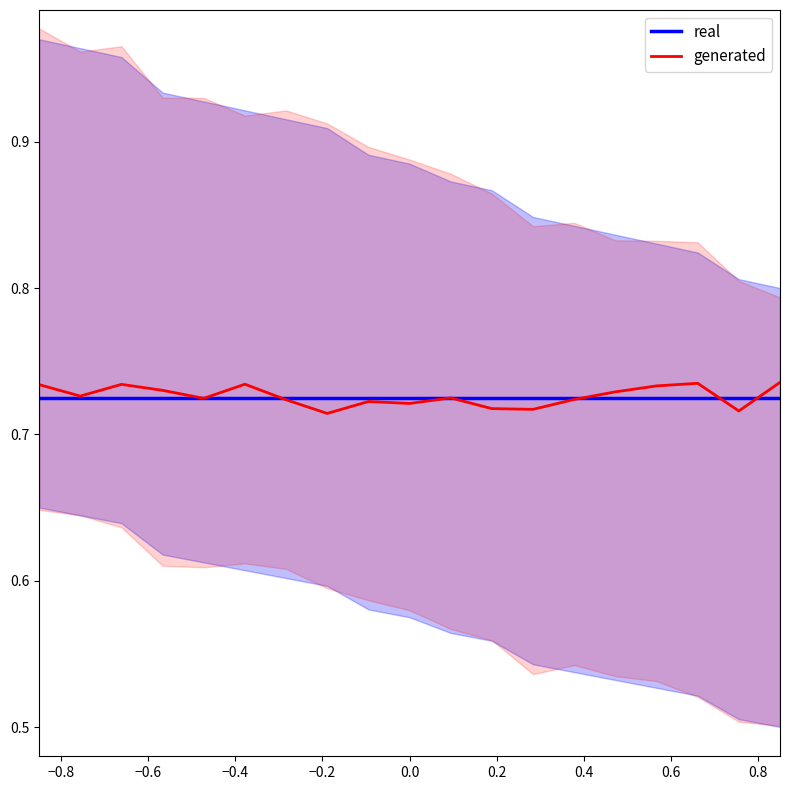

Count the generated values in the range 0 to 1.

19